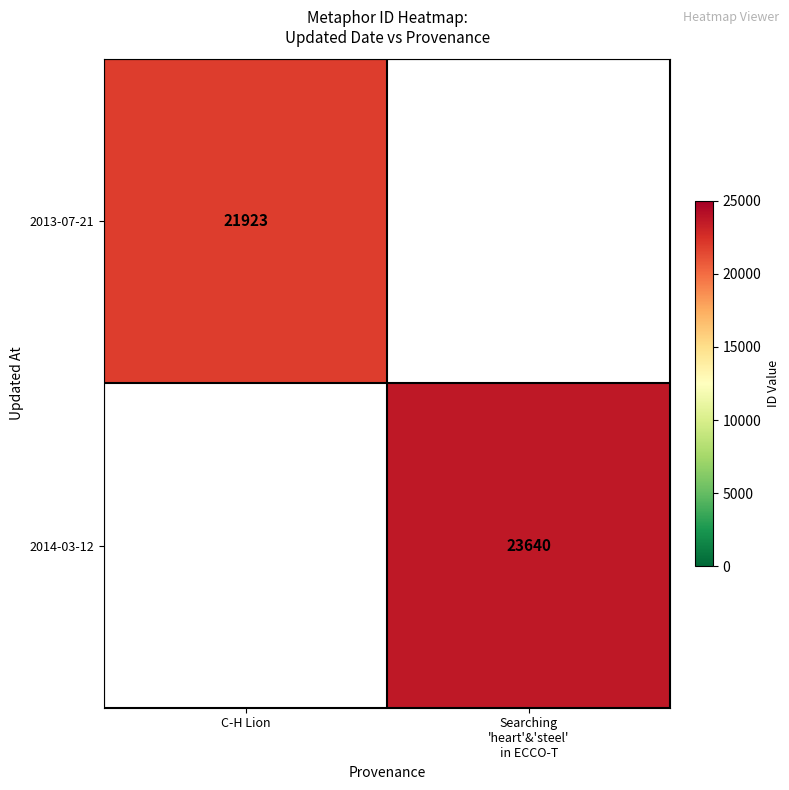

Is it true that 2013-07-21 equals 6833 at C-H Lion?

False